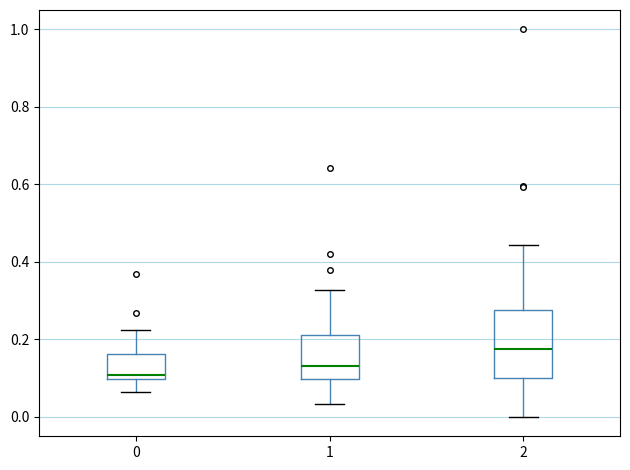

Which box has the highest median line?

2